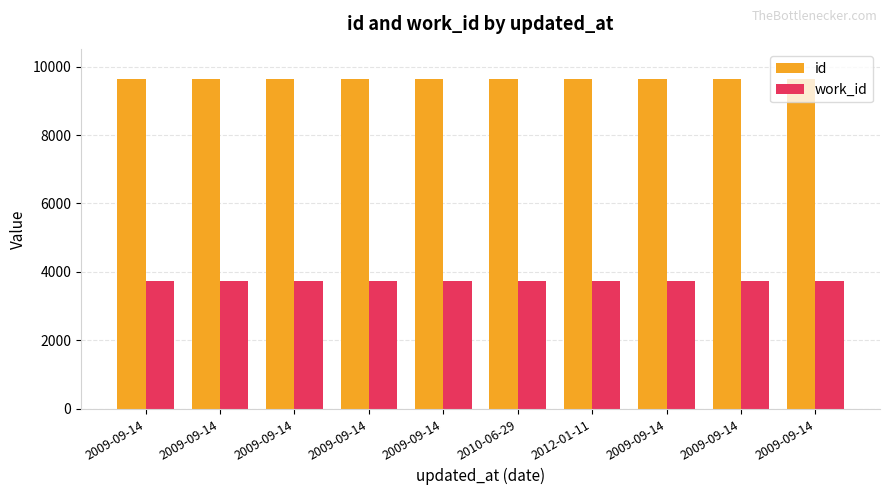

The value of id at 2010-06-29 is 9637. True or false?

True